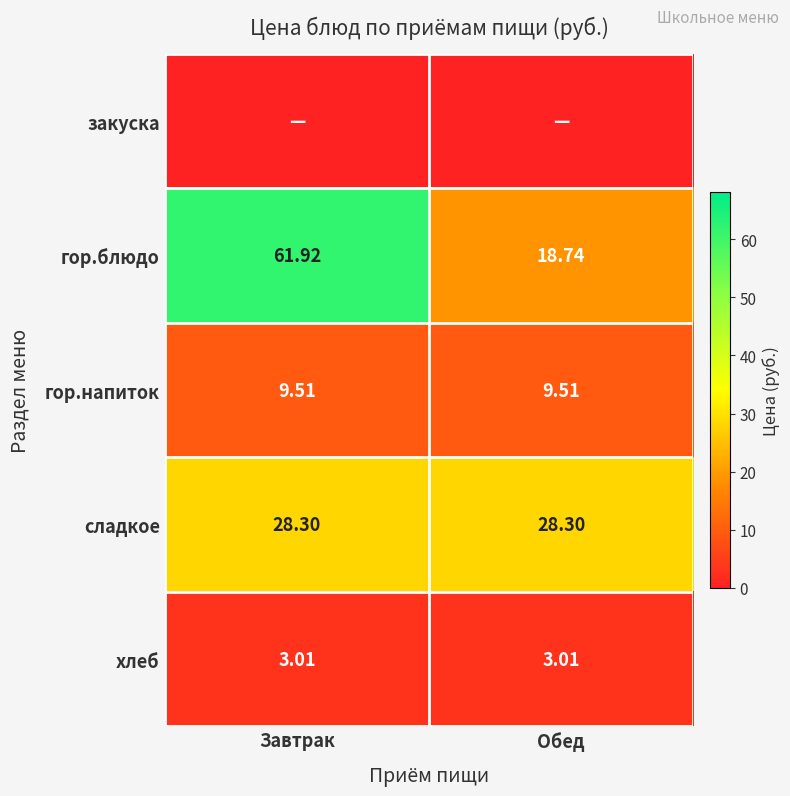

The сладкое series shows 41.0 at Обед. True or false?

False